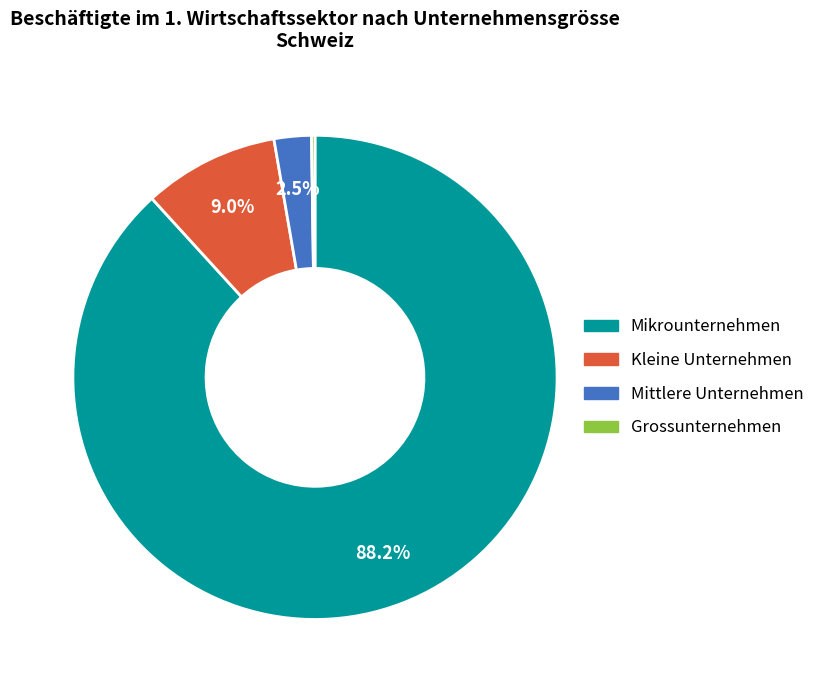

Between Mikrounternehmen and Mittlere Unternehmen, which is larger?

Mikrounternehmen